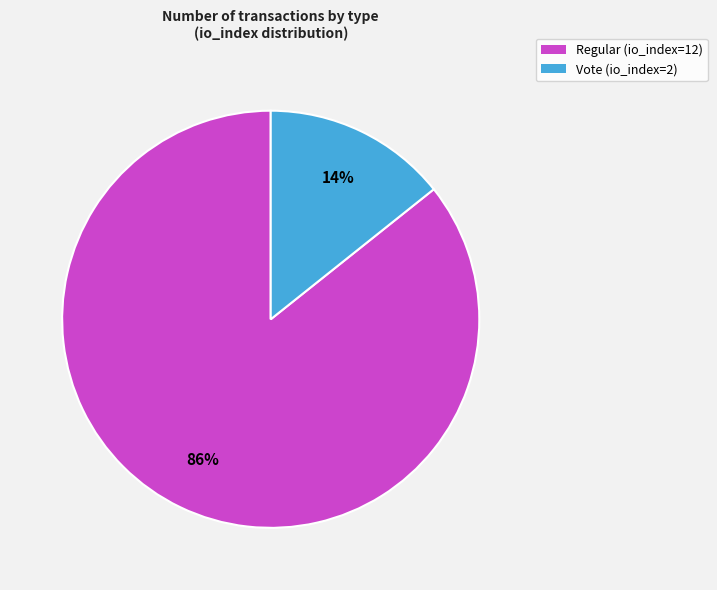

Which category has the smallest portion of the pie?

Vote (io_index=2)